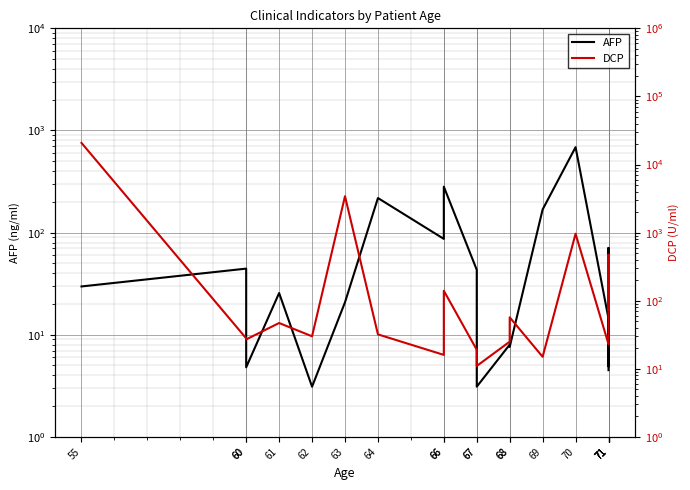

Reading left to right, transcribe all the data shown in this chart.

AFP: 29.7	44.4	4.8	25.6	3.1	20.8	218.0	86.8	281.7	43.2	3.1	8.0	7.6	168.4	686.3	14.4	4.9	70.8	10.2	4.5
DCP: 20763.0	28.0	27.0	47.0	30.0	3423.0	32.0	16.0	140.0	19.0	11.0	25.0	57.0	15.0	962.0	23.0	23.0	25.0	473.0	73.0